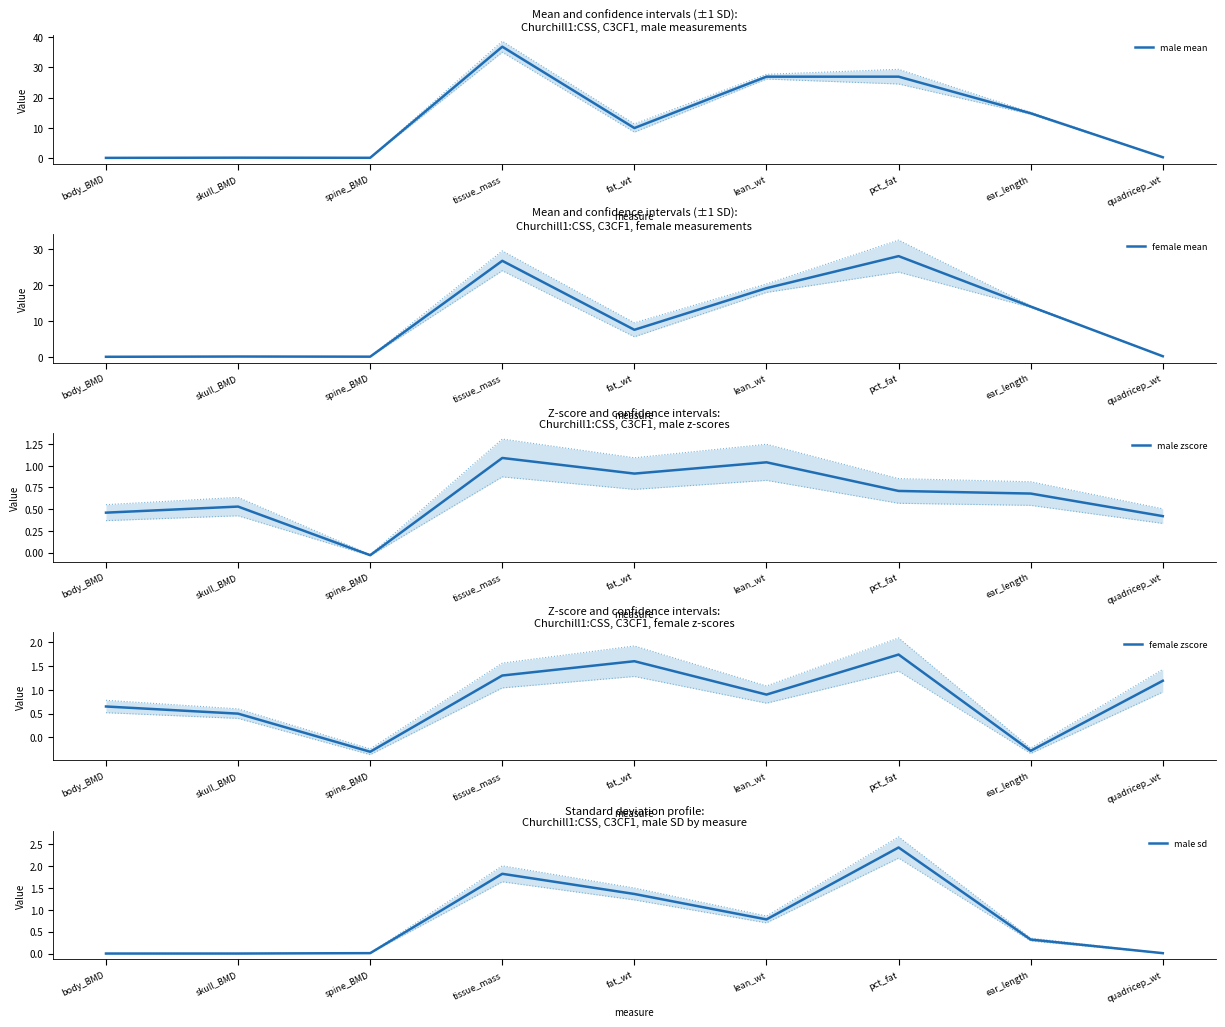

Is it true that female mean equals 28.0 at pct_fat?

True